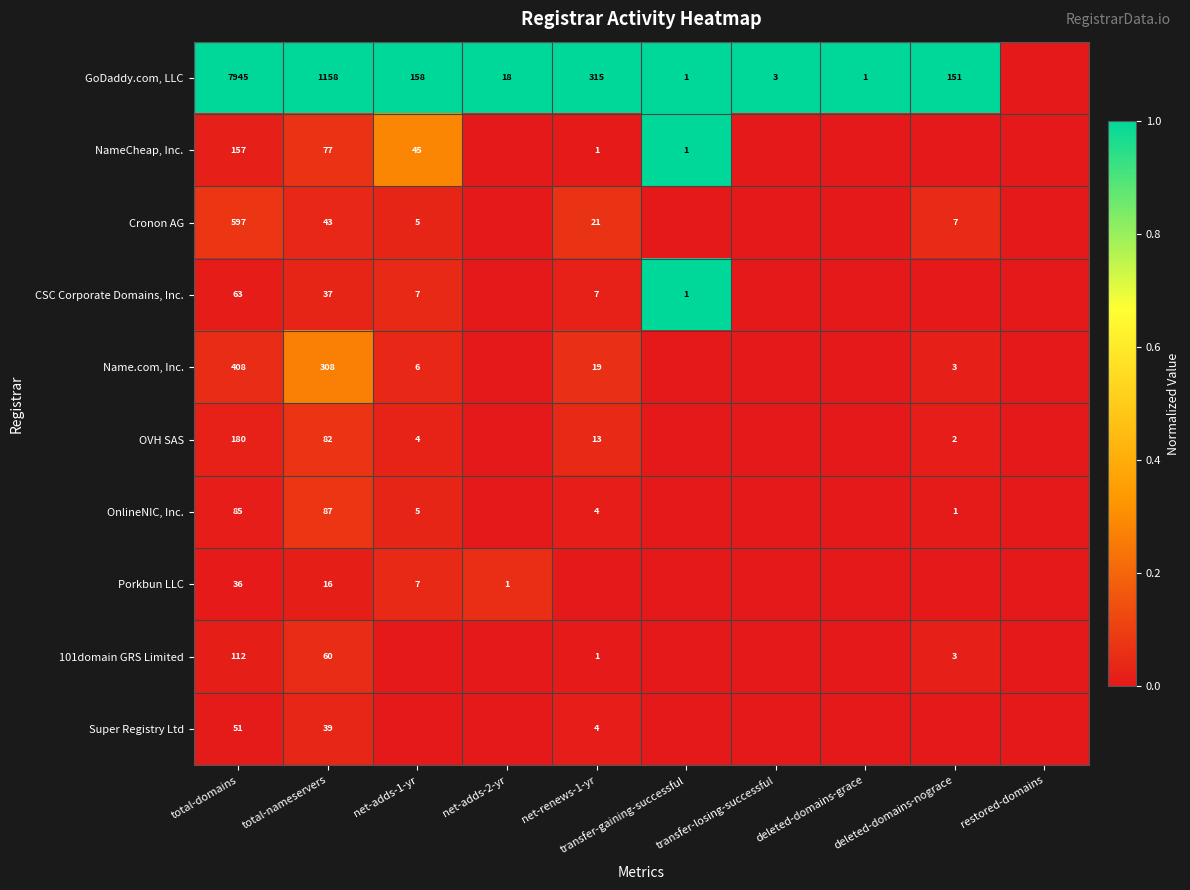

What is the sum of the OVH SAS values at total-domains and deleted-domains-nograce?

182